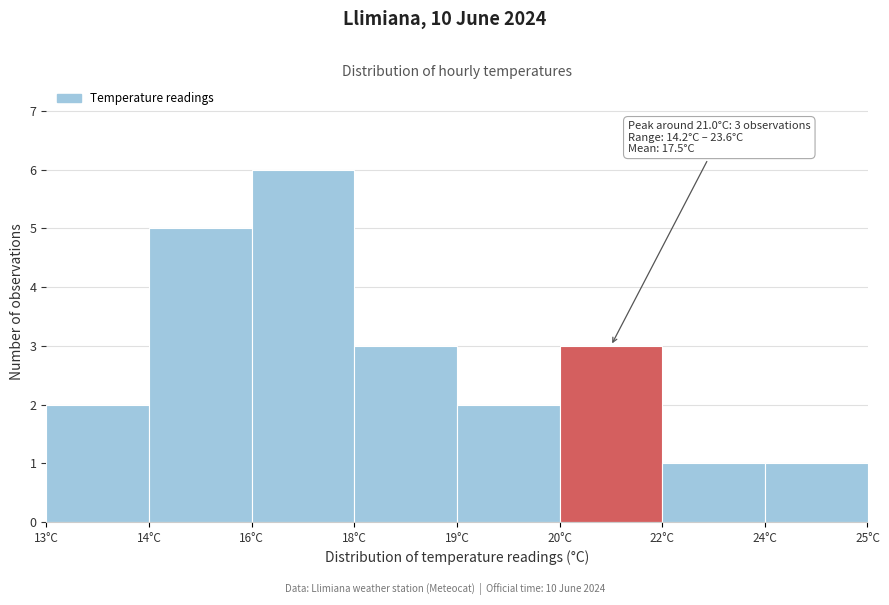

Reading left to right, what are all the values shown in this chart?

13°C=2	14°C=5	16°C=6	18°C=3	19°C=2	20°C=3	22°C=1	24°C=1